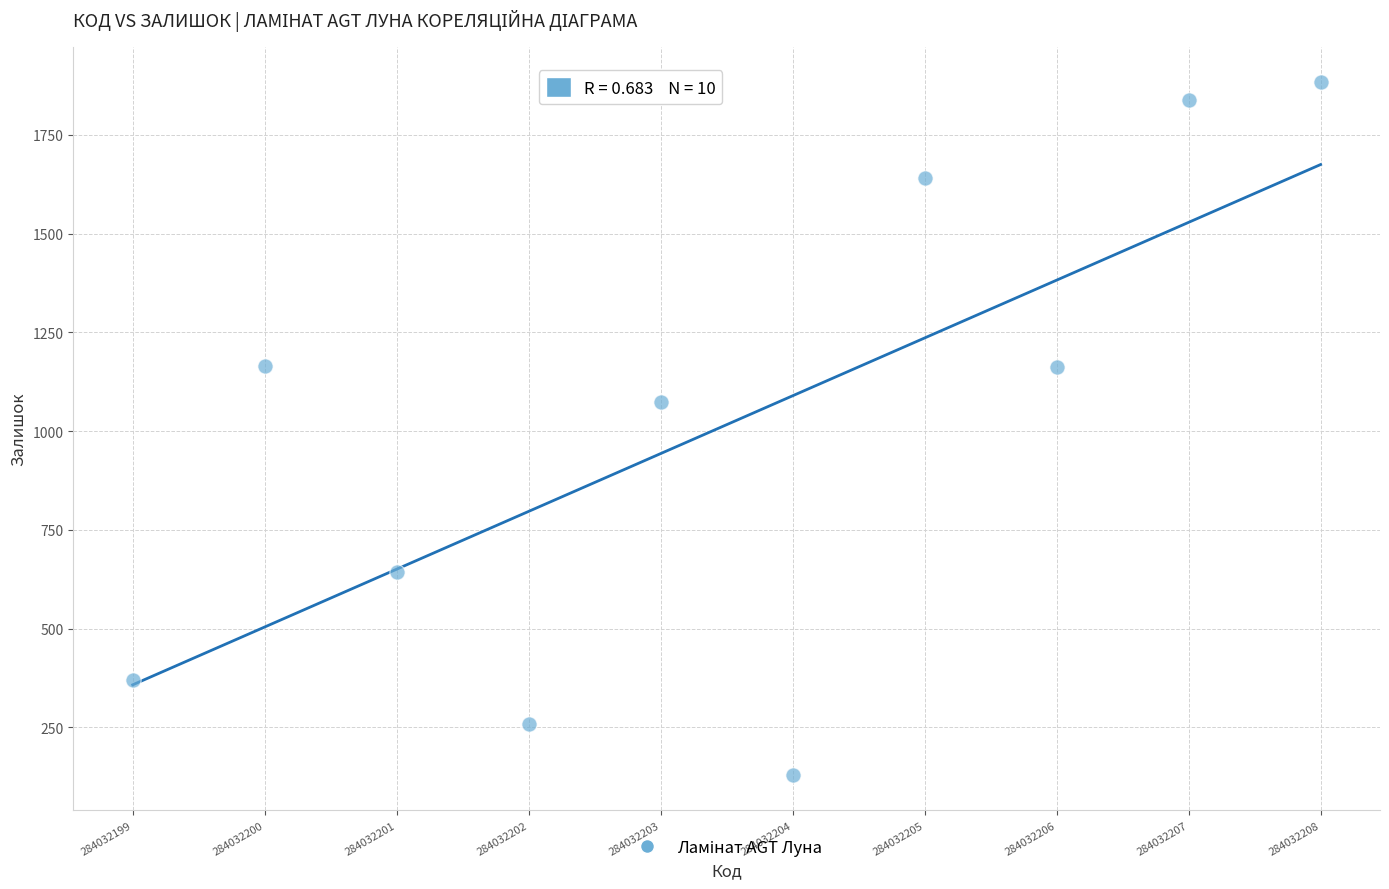

What is the range of Y values (max minus min)?

1757